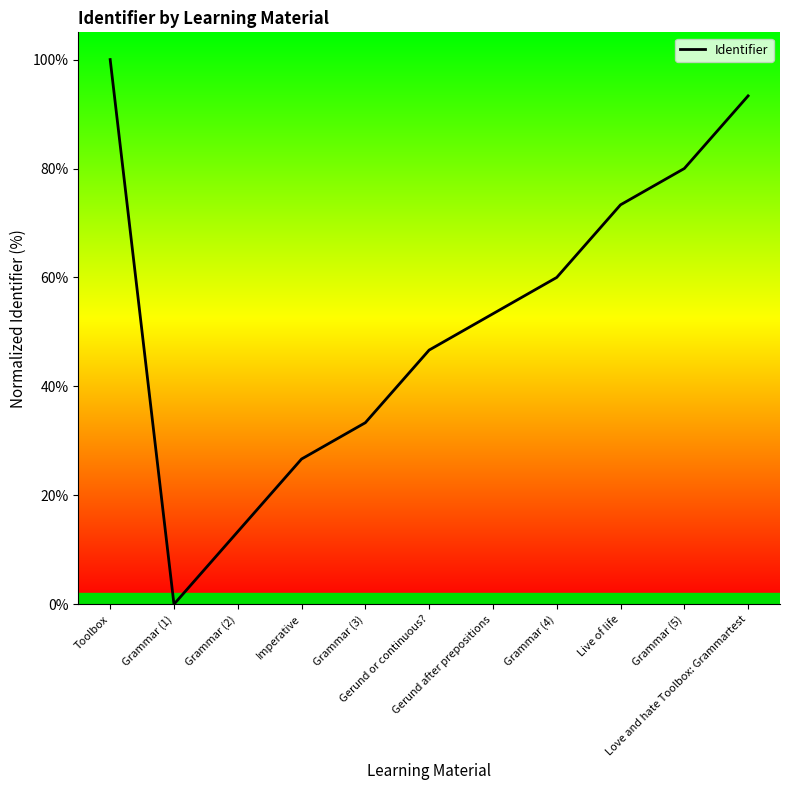

Count the number of categories in the chart.

11